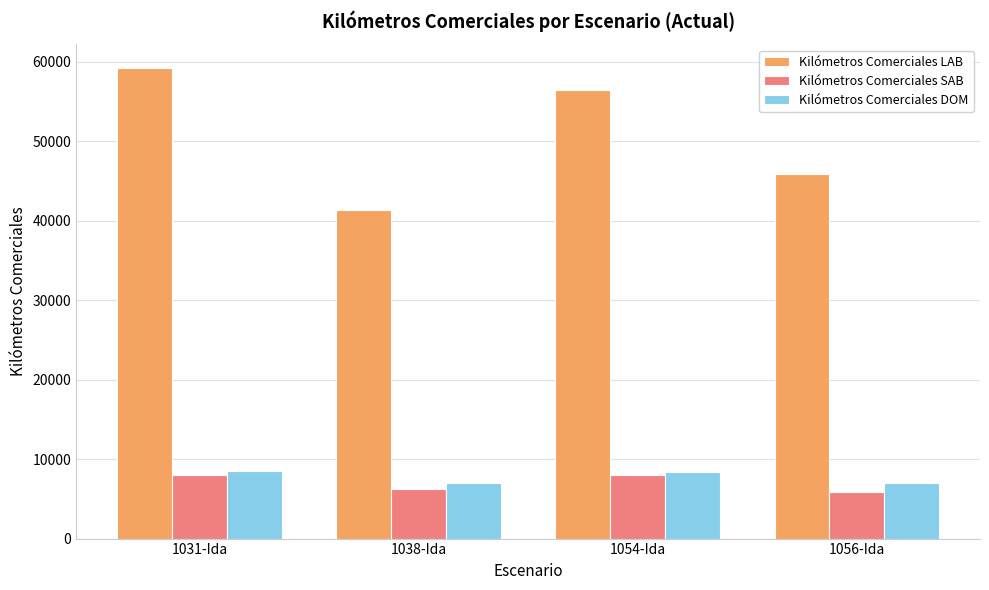

The Kilómetros Comerciales LAB series shows 96157.3 at 1054-Ida. True or false?

False